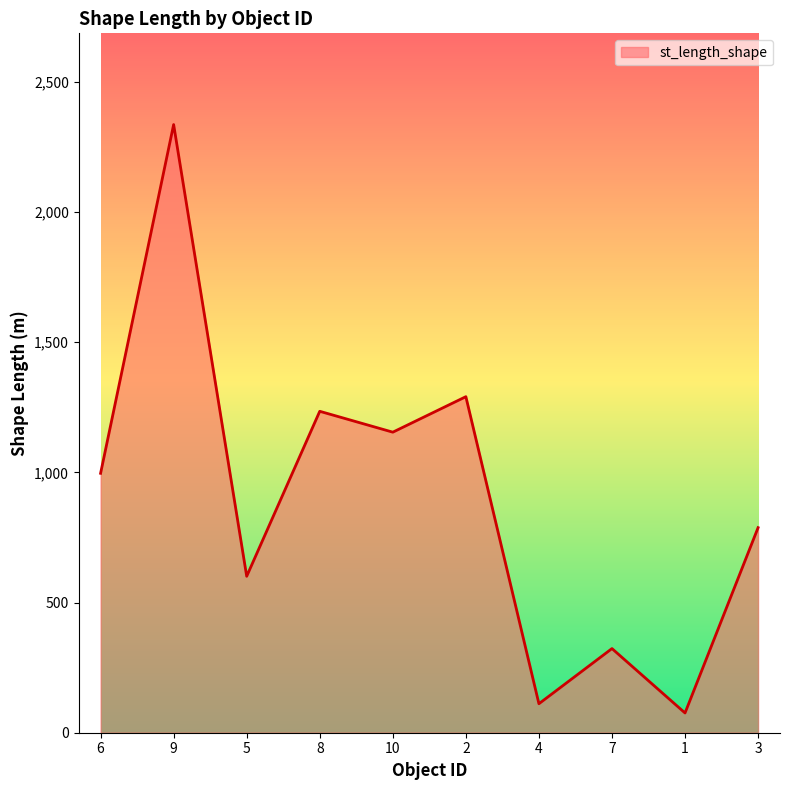

True or false: the data has more than 0 interior local peaks.

True